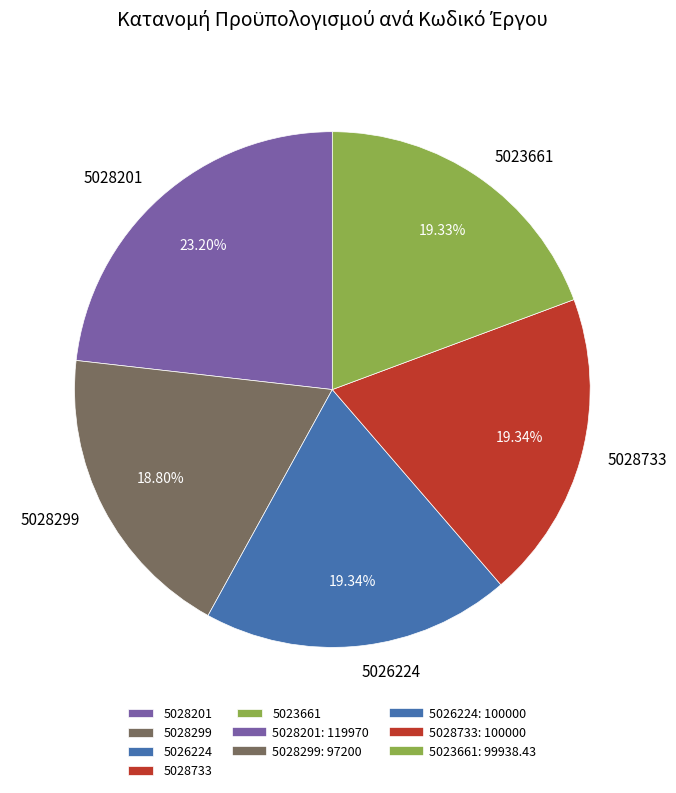

To the nearest percent, what portion does 5028201 represent?

23%